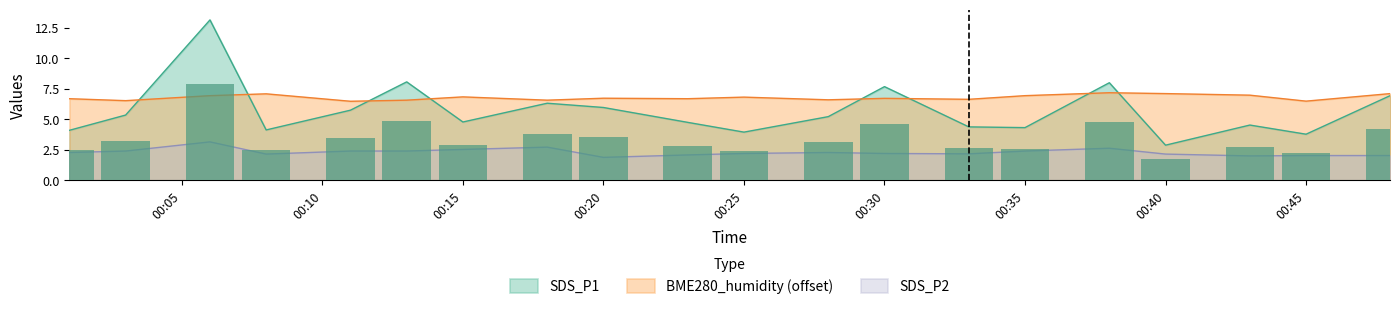

What is the average value of the BME280_humidity series?

6.8